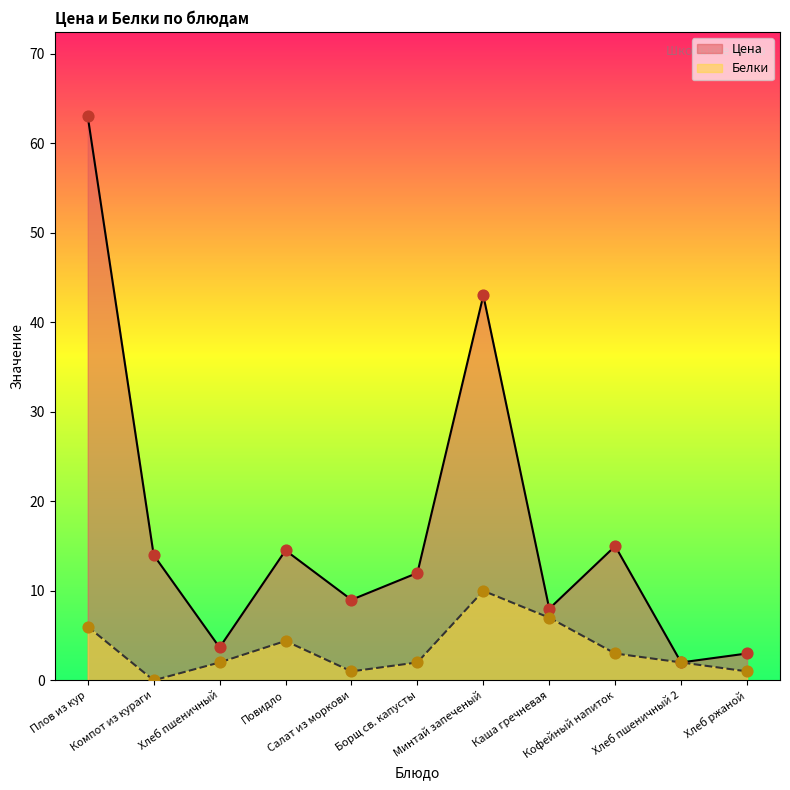

Which series has the largest total across all categories?

Цена